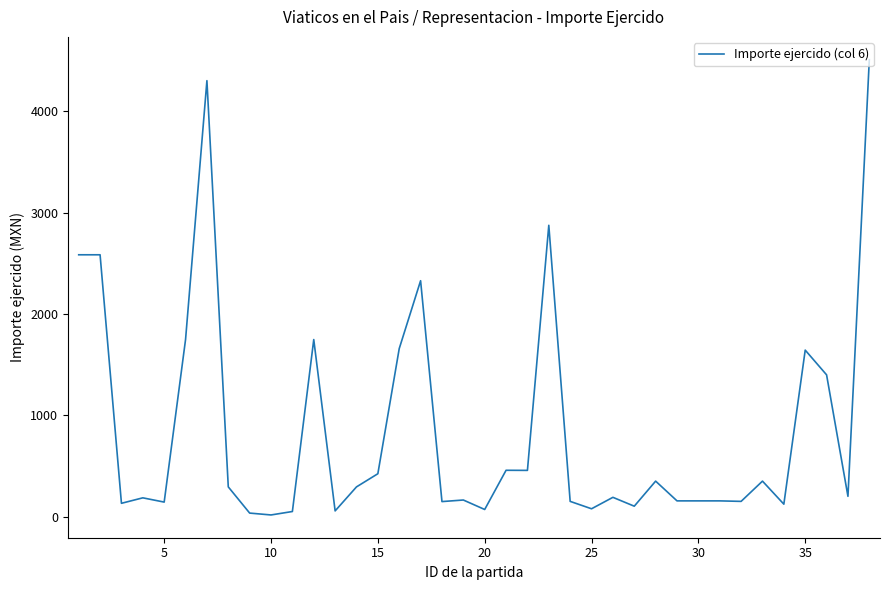

What is the maximum value shown in the chart?

4510.0